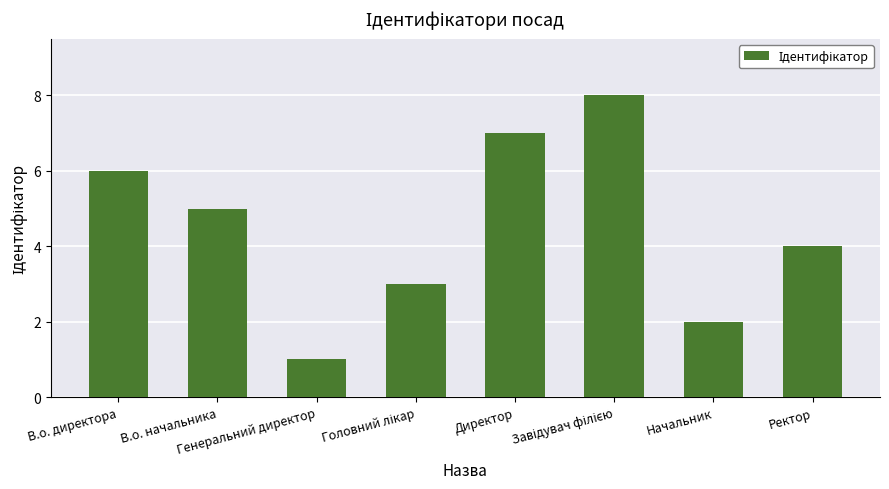

What is the sum of all values?

36